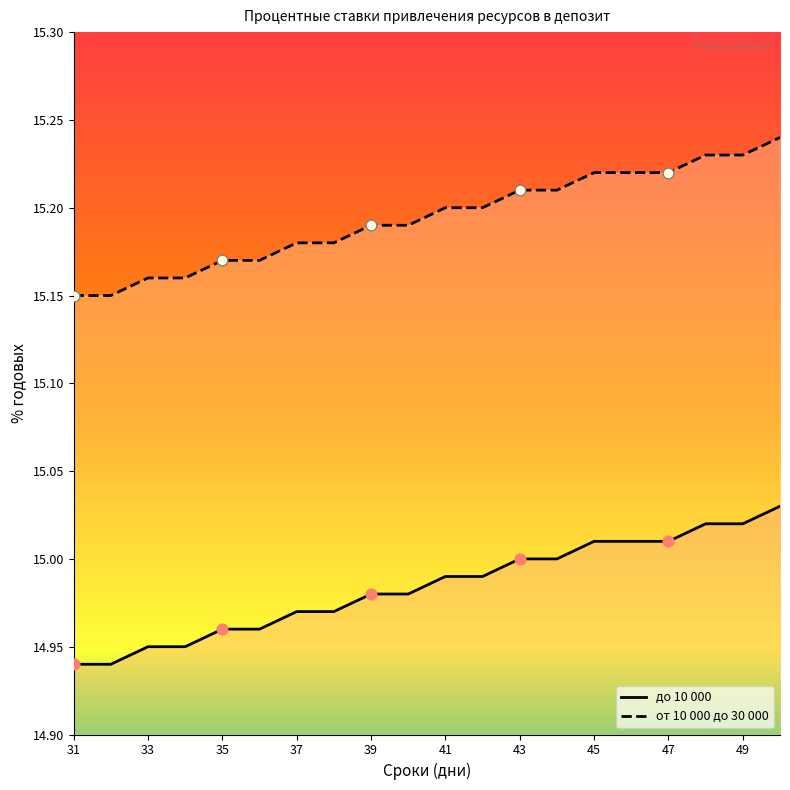

What is the total value across all series at 49?

30.2